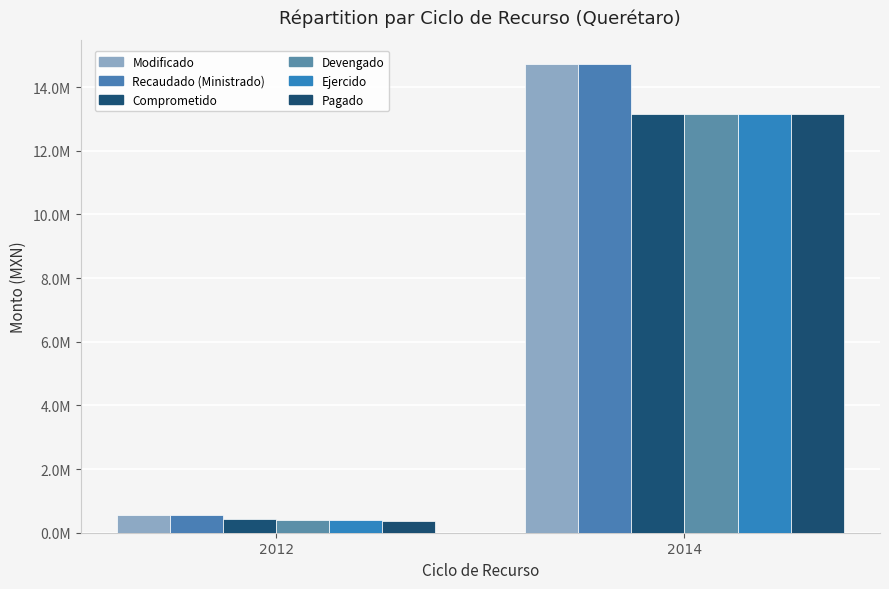

At which label does Pagado reach its minimum?

2012